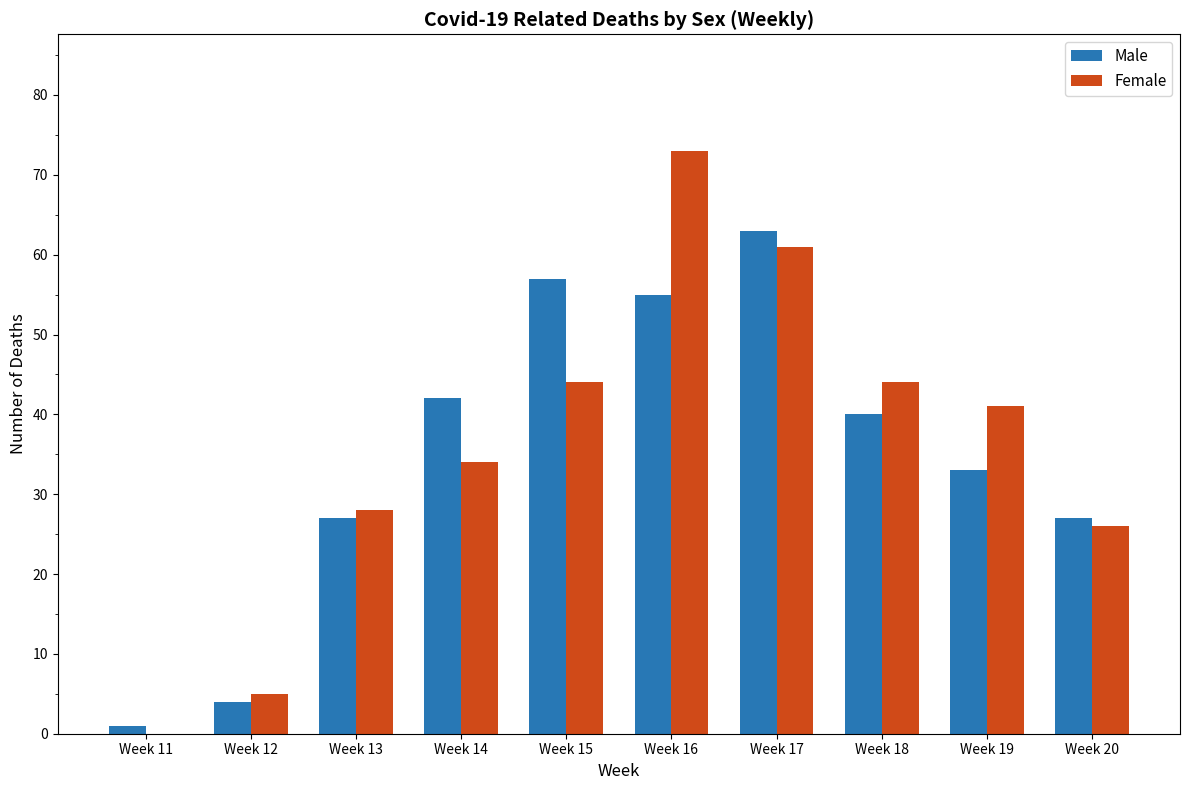

Between Week 13 and Week 16, which series saw the biggest shift?

Female